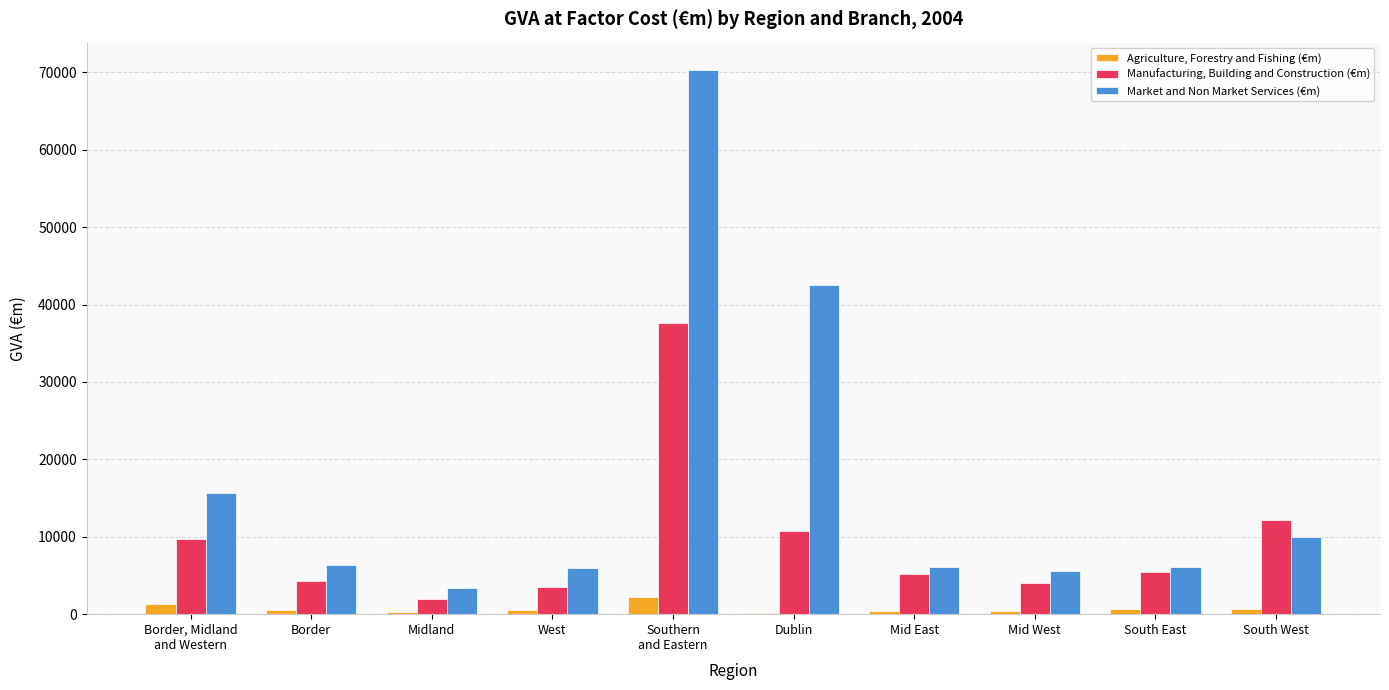

Which label corresponds to the largest value in the chart?

Southern
and Eastern